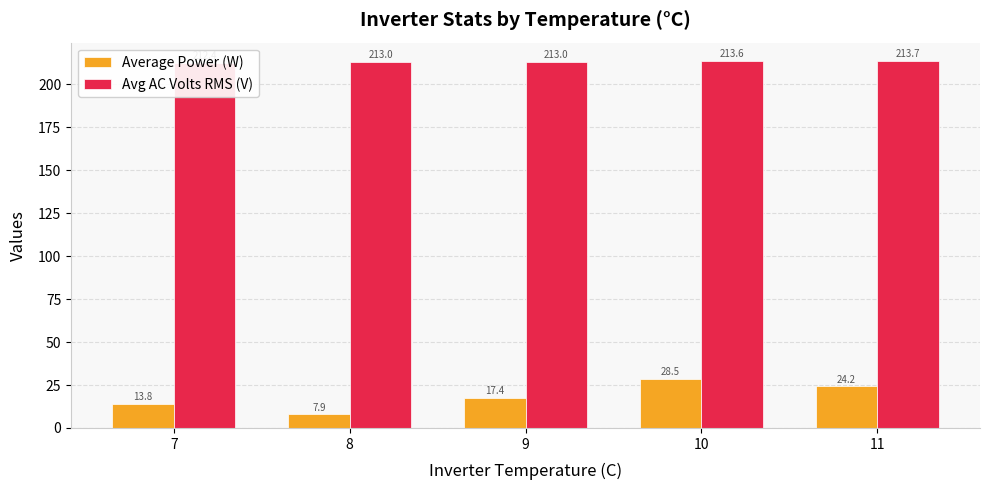

What is the value of the Avg AC Volts RMS (V) bar at the 1st from the left?

212.4